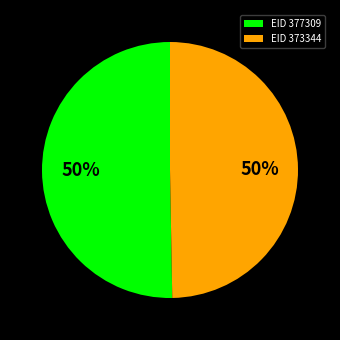

What percentage is the EID 373344 slice, to the nearest percent?

50%